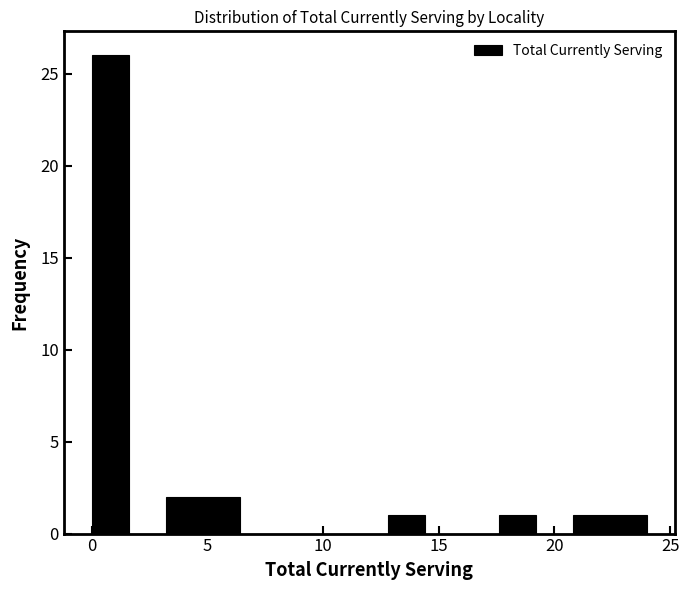

Read against the x-axis, roughly where is the centre of the tallest bar?

1.0